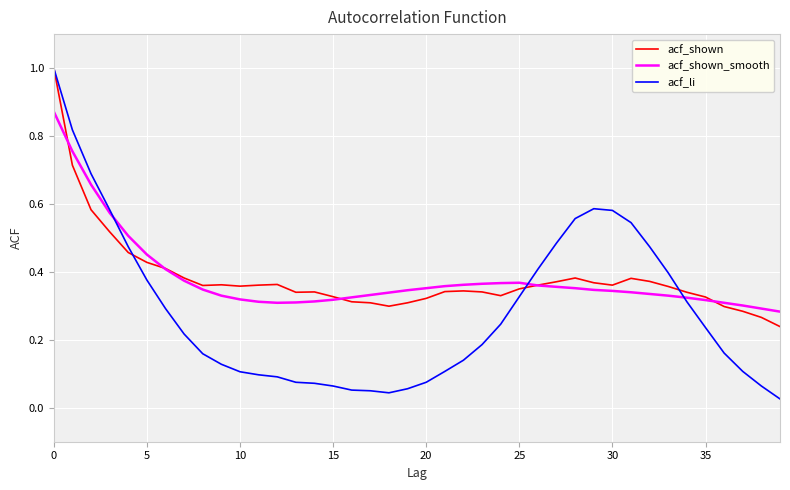

At how many categories does at least one series exceed 0?

40